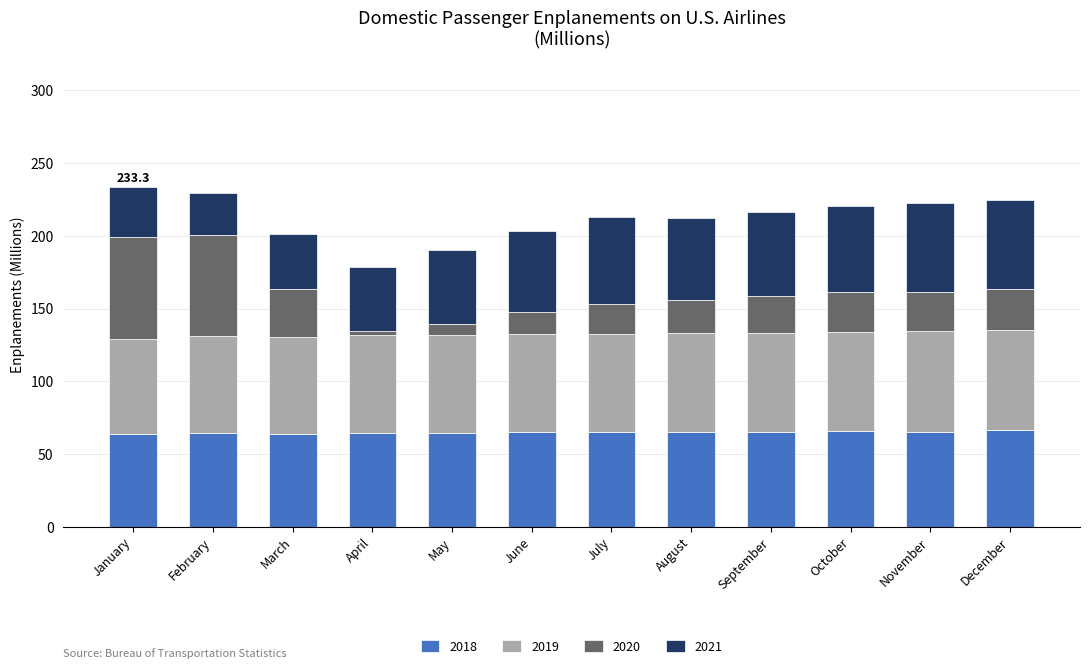

What is the total value across all series at November?

222.3